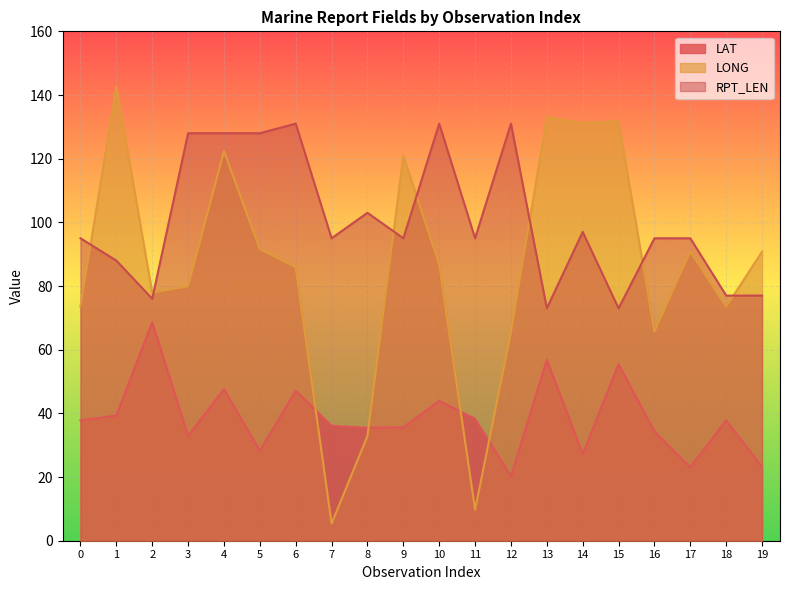

Is it true that RPT_LEN equals 116.0 at 18?

False